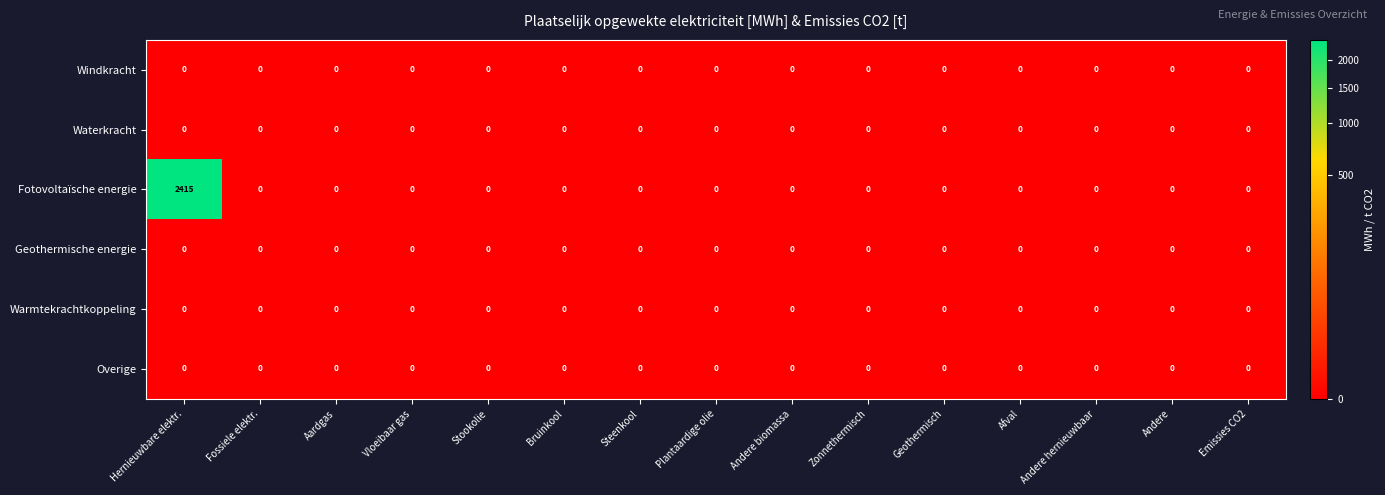

Is it true that Fotovoltaïsche energie equals 0 at Zonnethermisch?

True